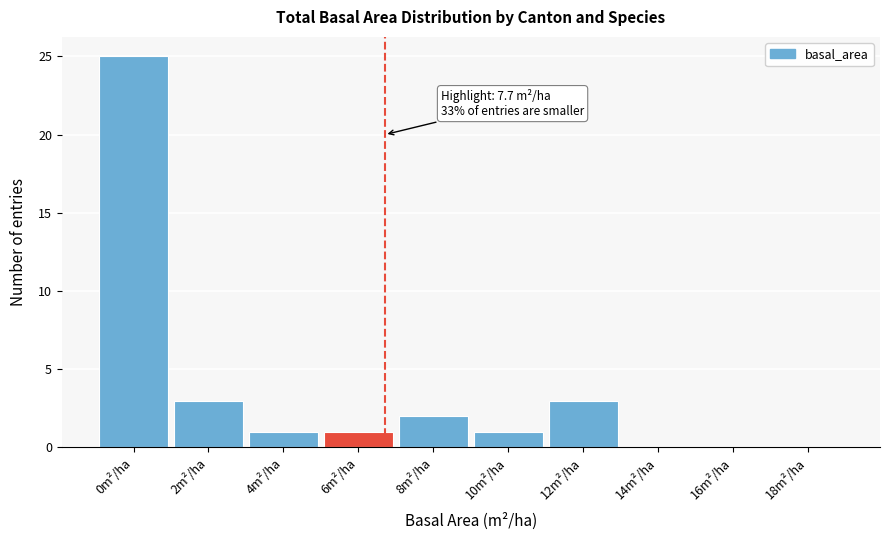

Reading left to right, extract all data points from this chart.

0m²/ha=25	2m²/ha=3	4m²/ha=1	6m²/ha=1	8m²/ha=2	10m²/ha=1	12m²/ha=3	14m²/ha=0	16m²/ha=0	18m²/ha=0